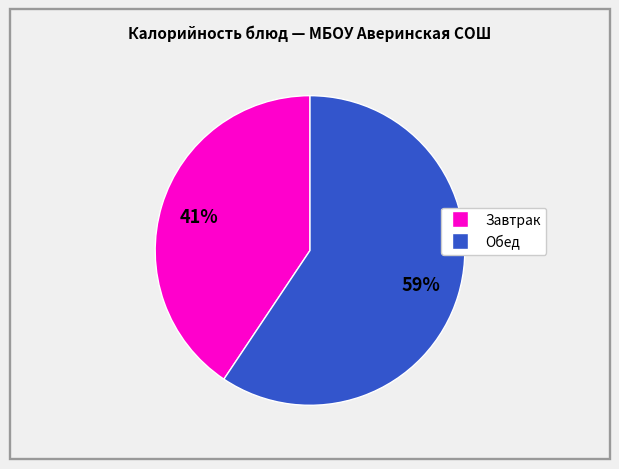

To the nearest percent, what is the average slice percentage?

50%